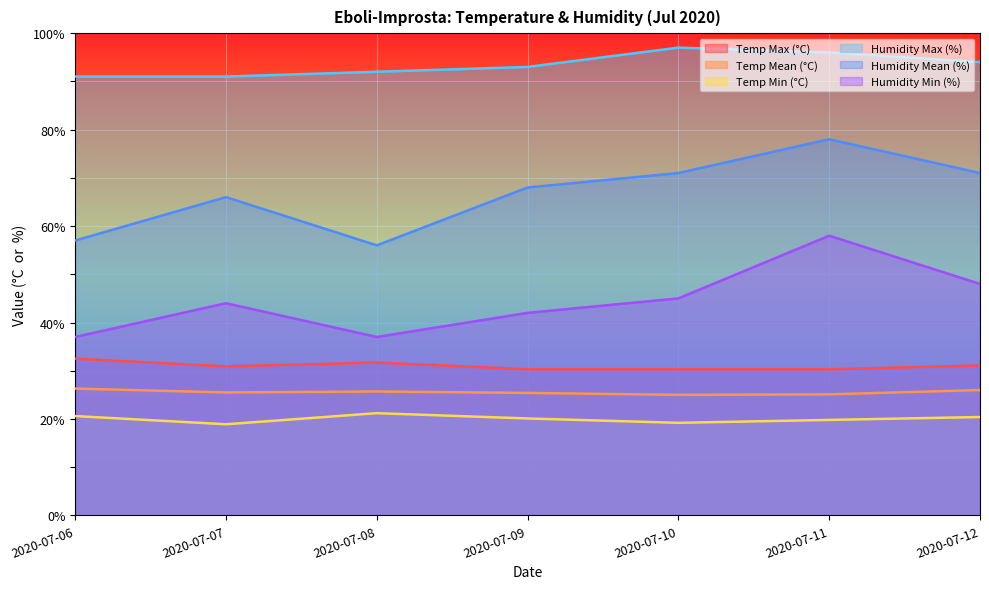

True or false: Humidity Max (%) and Temp Mean (°C) intersect in this chart.

False